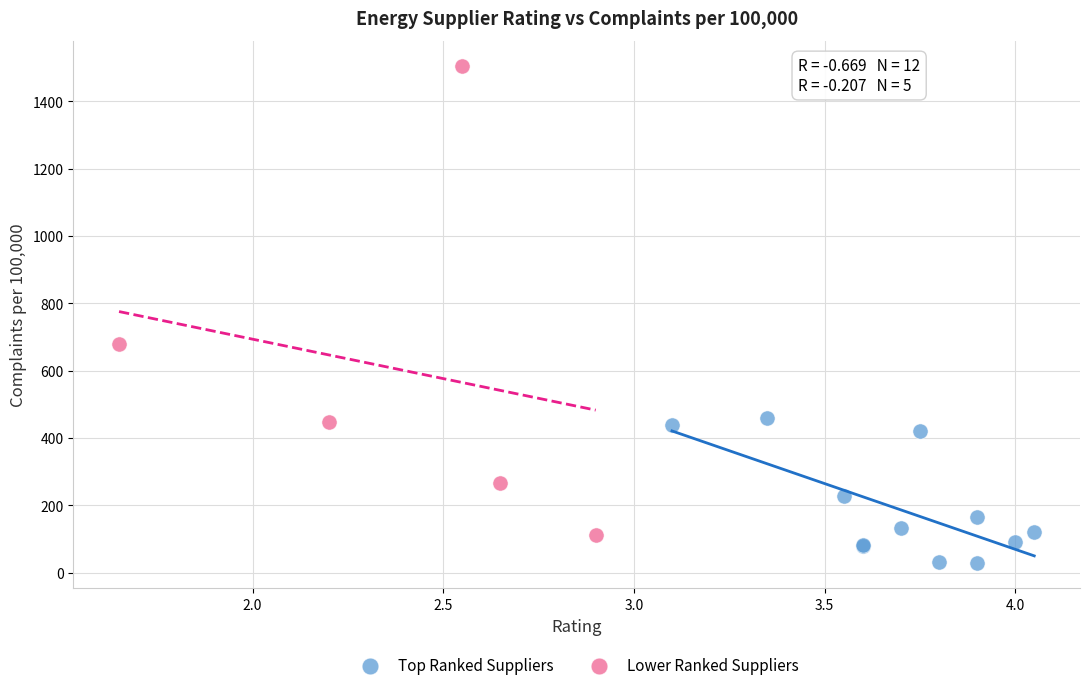

Which series contains the lowest Y value?

Top Ranked Suppliers